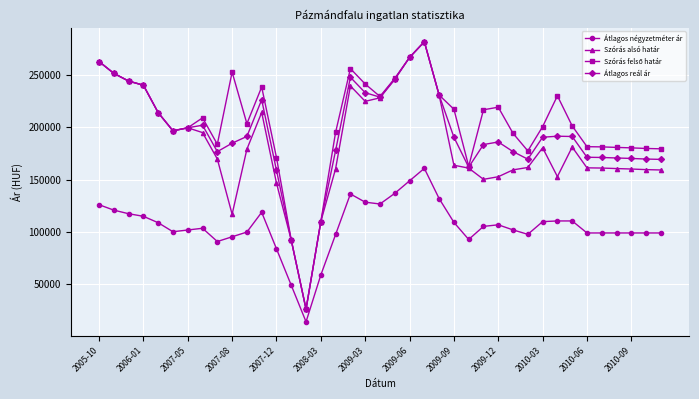

True or false: Átlagos négyzetméter ár has more than 0 points higher than both neighbors.

True